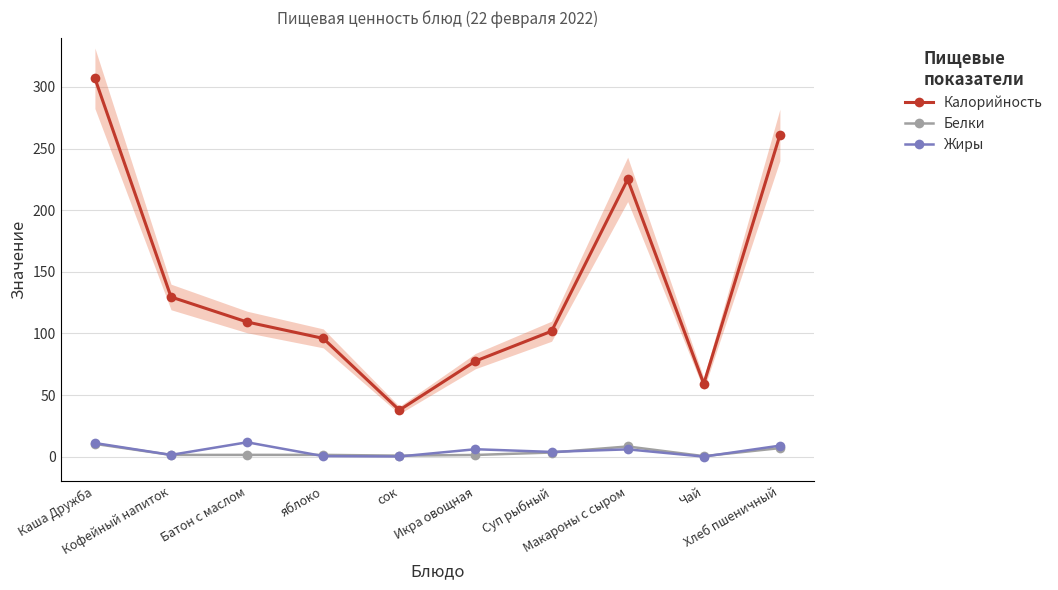

True or false: Калорийность and Жиры intersect in this chart.

False